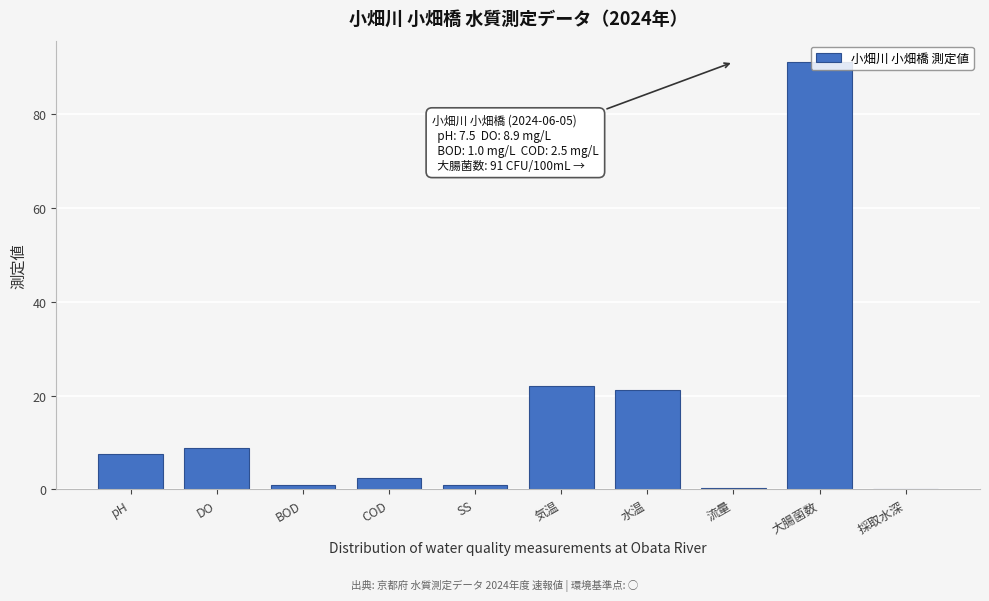

What is the sum of the values at COD and 大腸菌数?

93.5